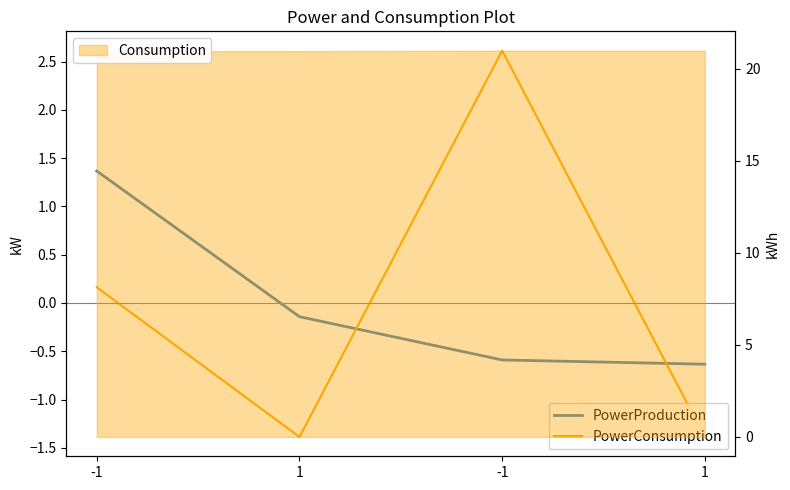

Does the chart have visible grid lines?

No